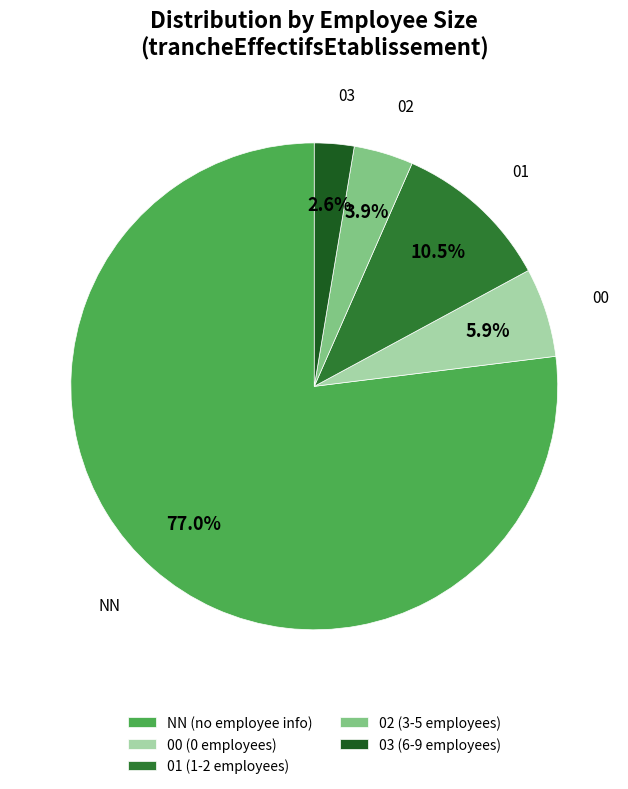

How many slices are in this pie chart?

5